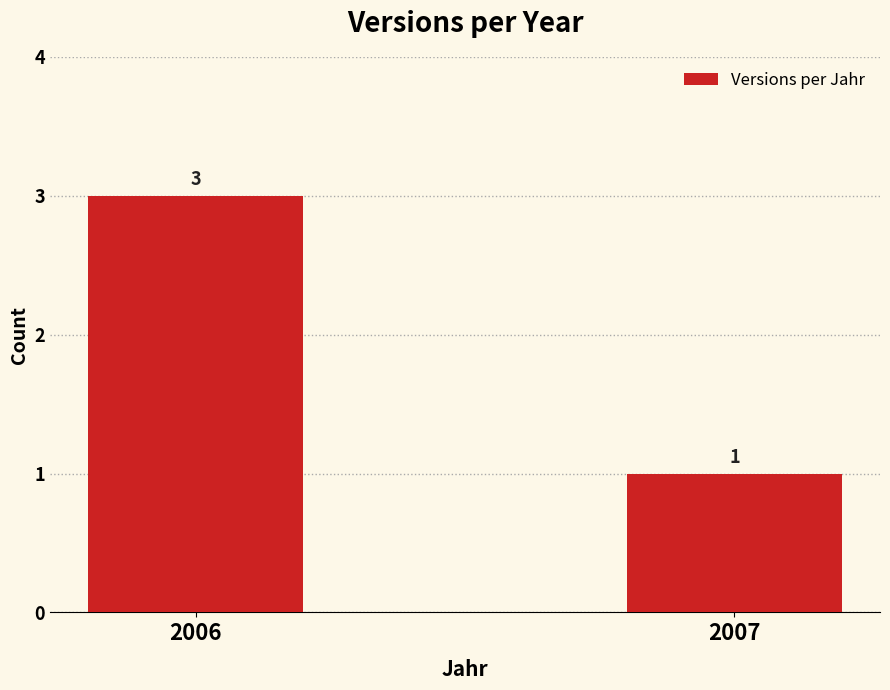

What is the smallest value displayed?

1